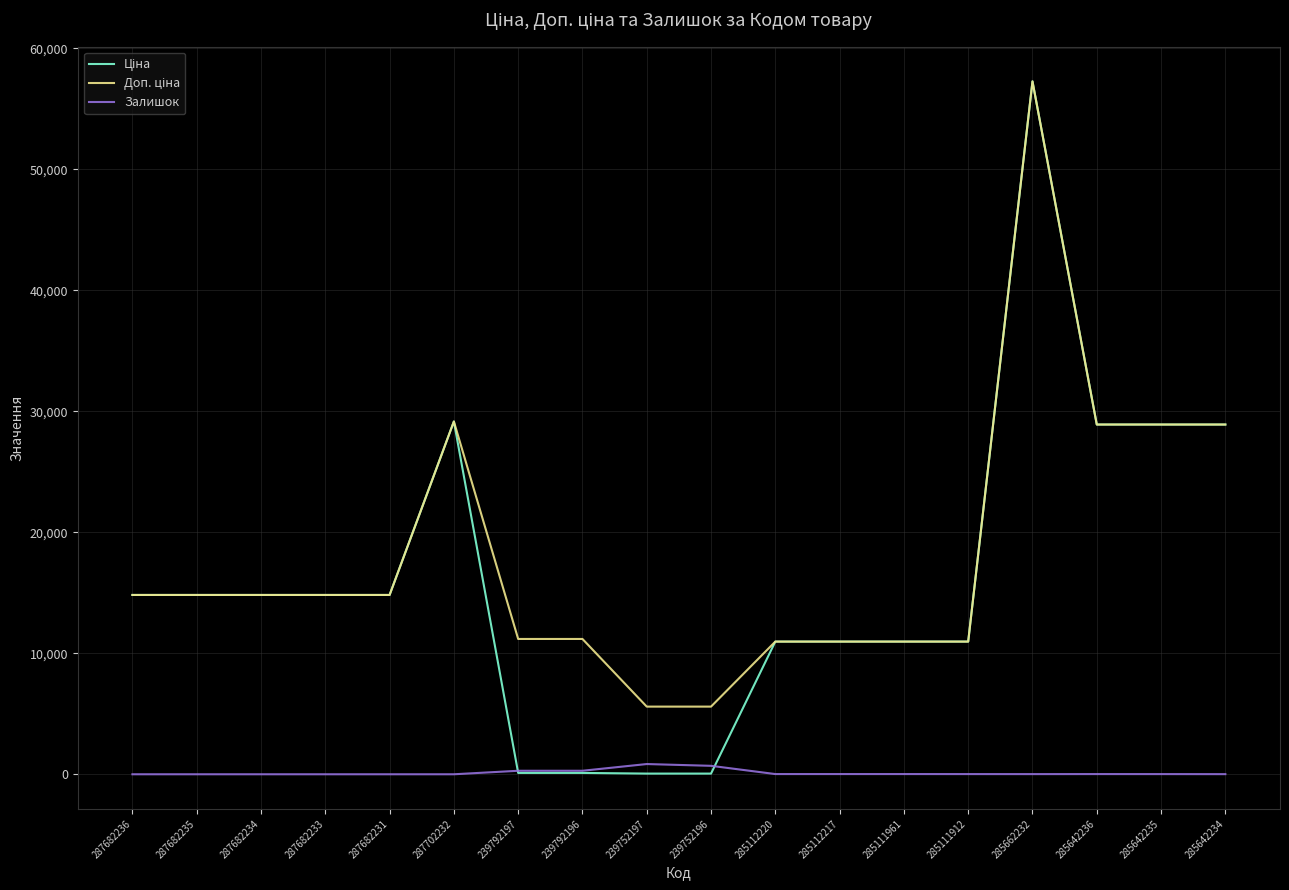

Which label corresponds to the largest value in the chart?

285662232